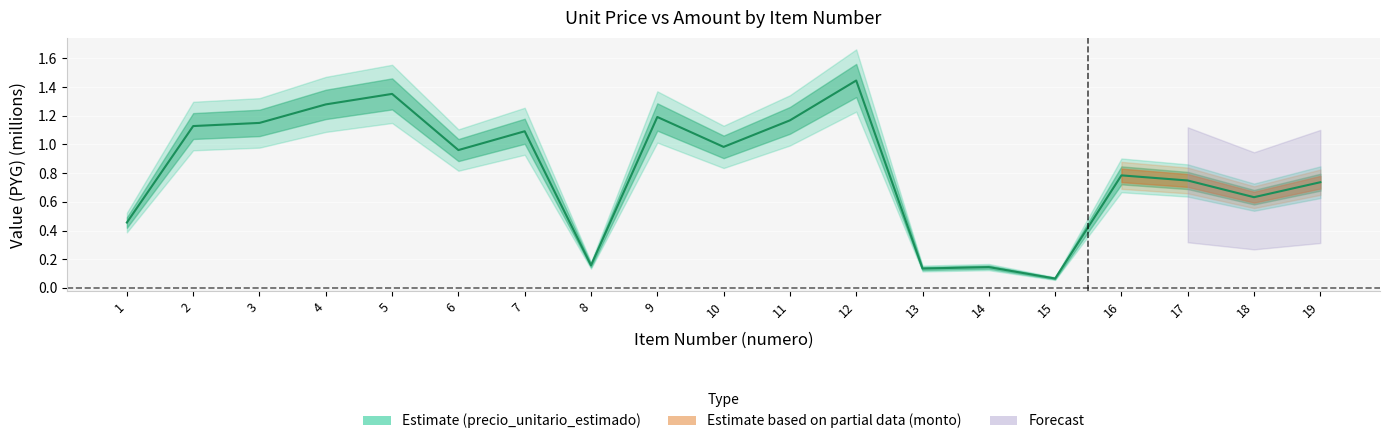

How many points are higher than both their immediate neighbors (excluding endpoints)?

6